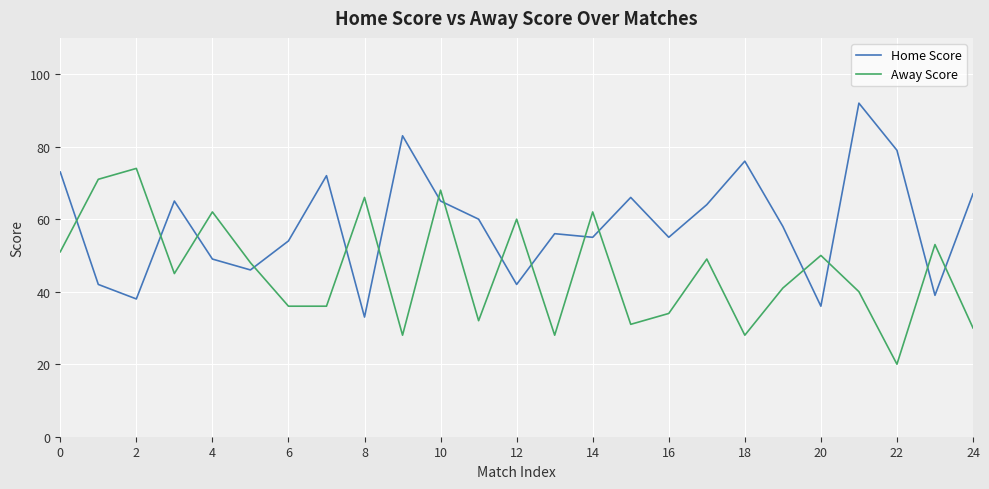

Which series has the largest range (max minus min)?

Home Score